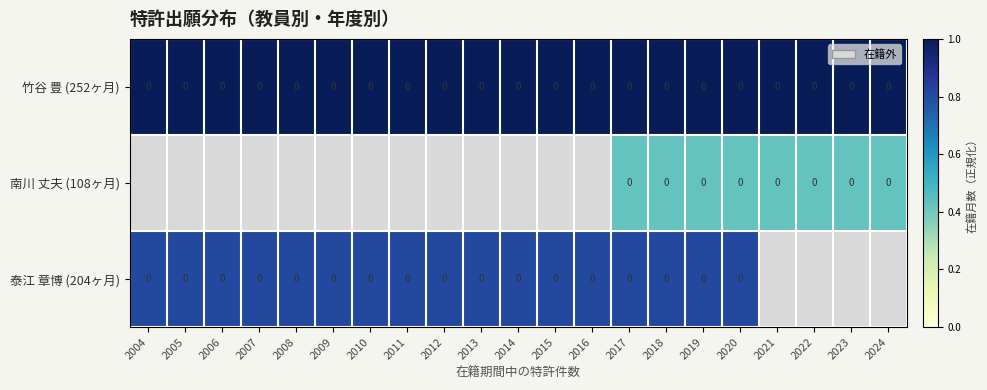

Is it true that 竹谷 豊 (252ヶ月) equals 0 at 2012?

True